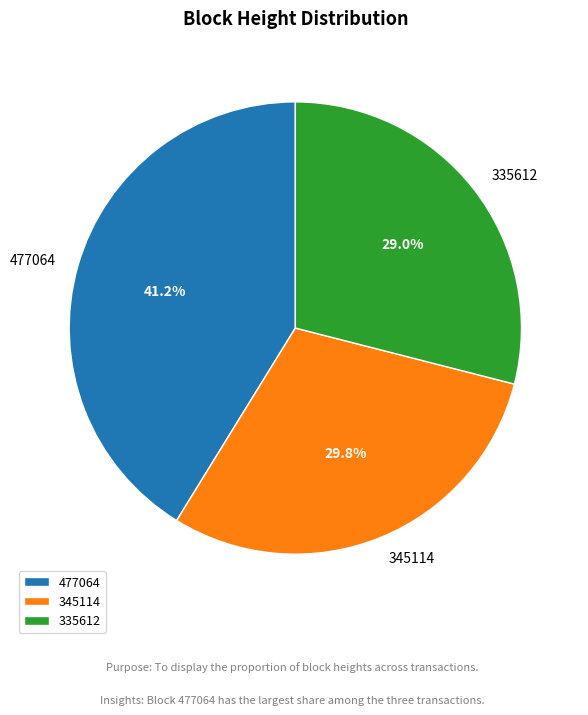

To the nearest percent, what portion does 335612 represent?

29%